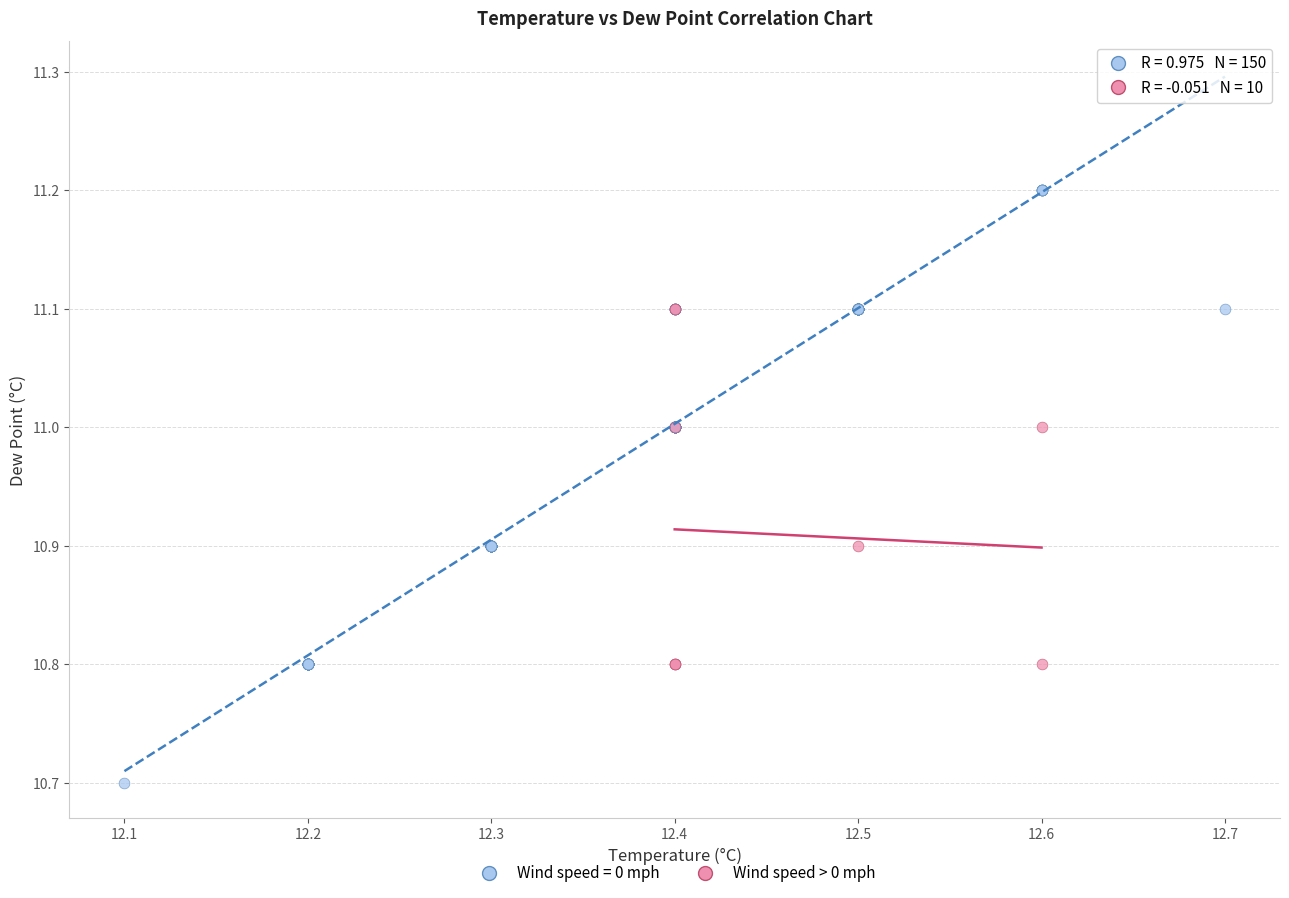

Which series reaches the maximum Y coordinate?

Wind speed = 0 mph